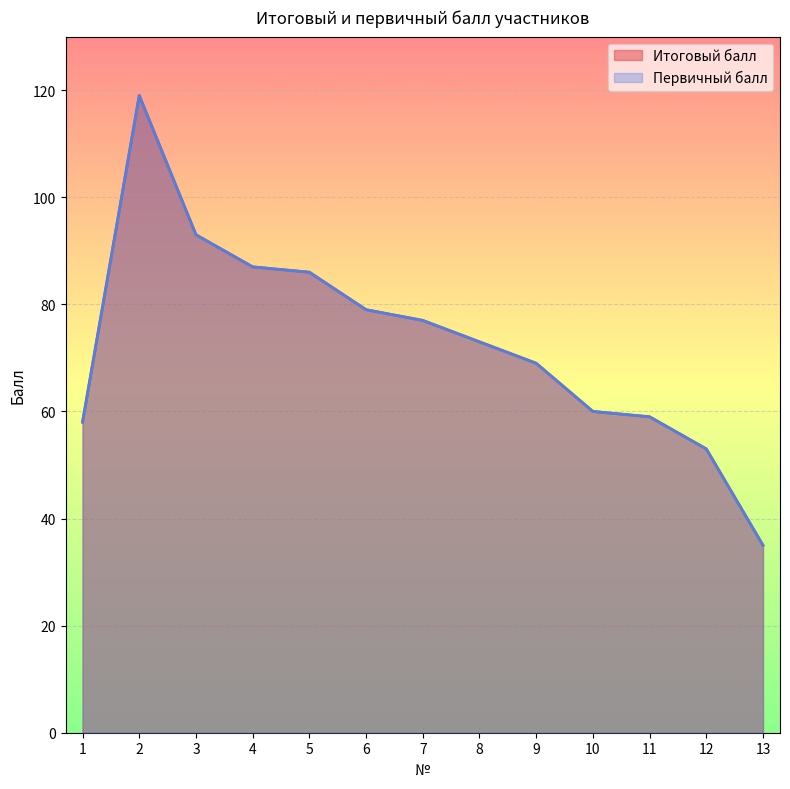

At which label is Первичный балл closest to 77?

7